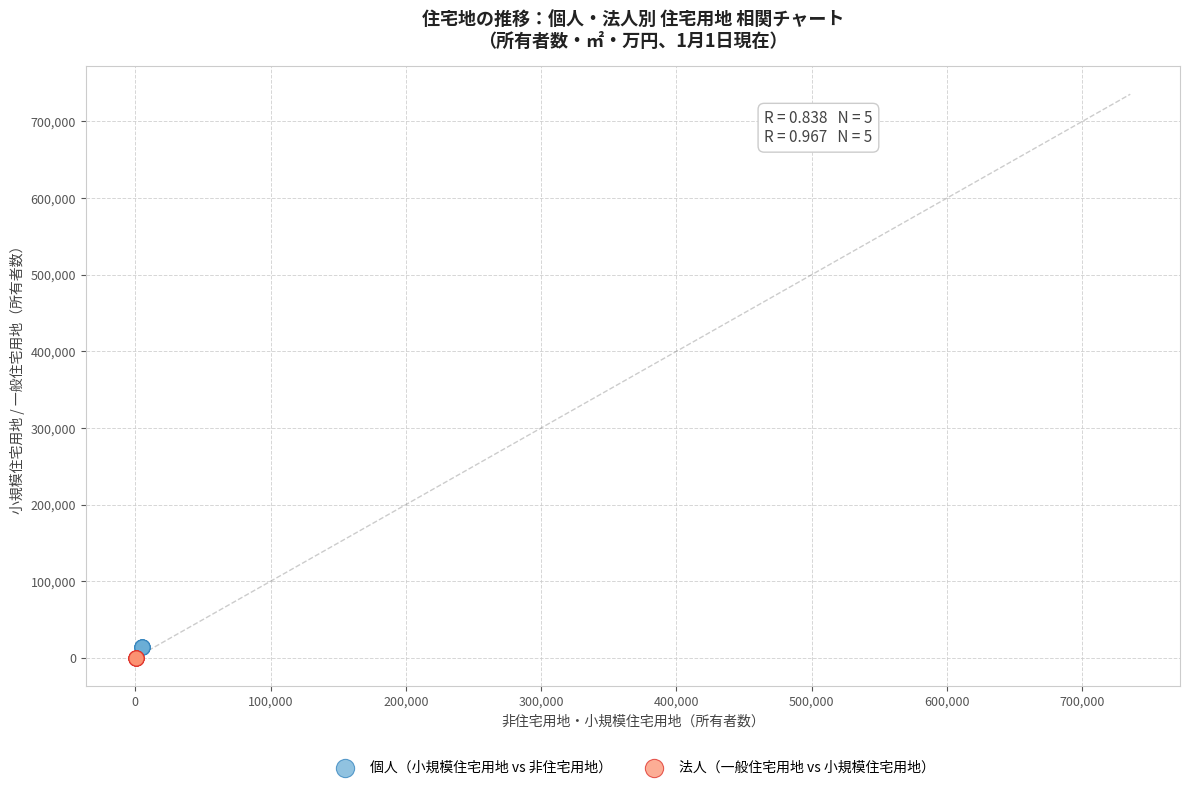

What are all the series names shown in the legend?

個人（小規模住宅用地 vs 非住宅用地）, 法人（一般住宅用地 vs 小規模住宅用地）